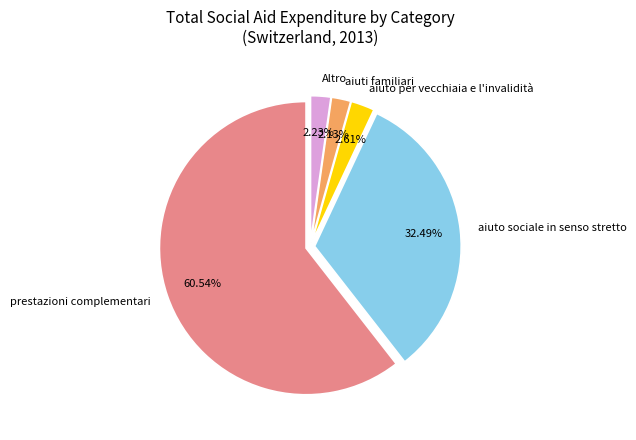

To the nearest percent, what is the combined percentage of aiuti familiari and aiuto sociale in senso stretto?

35%